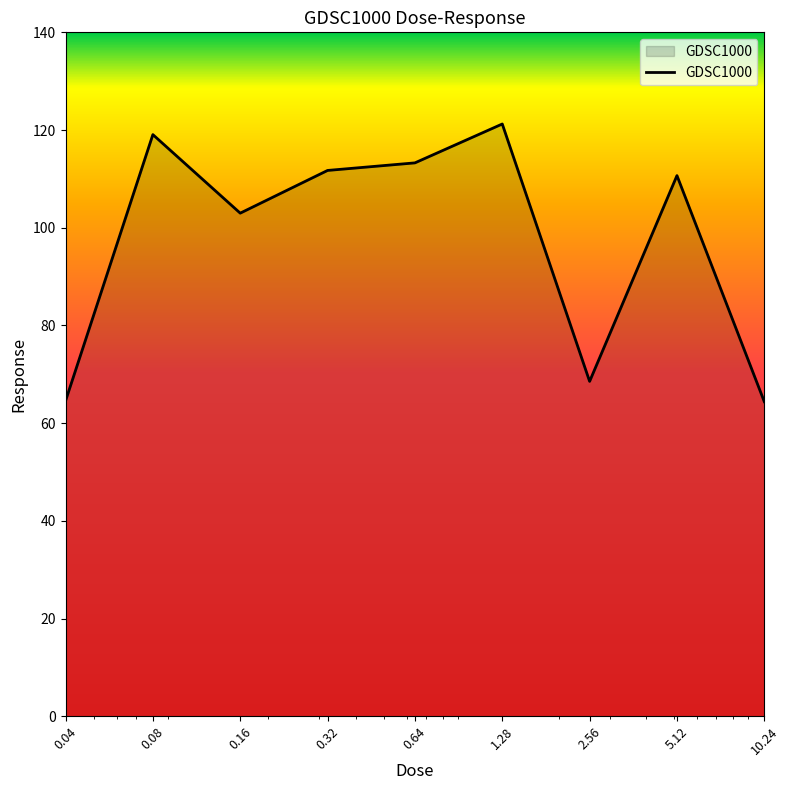

What is the difference between the maximum and minimum values?

56.8